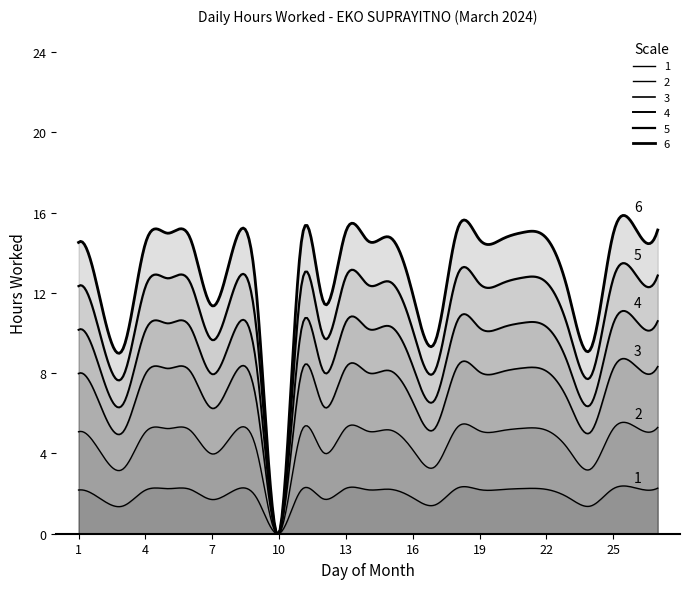

Between 15 and 10, which is larger?

15